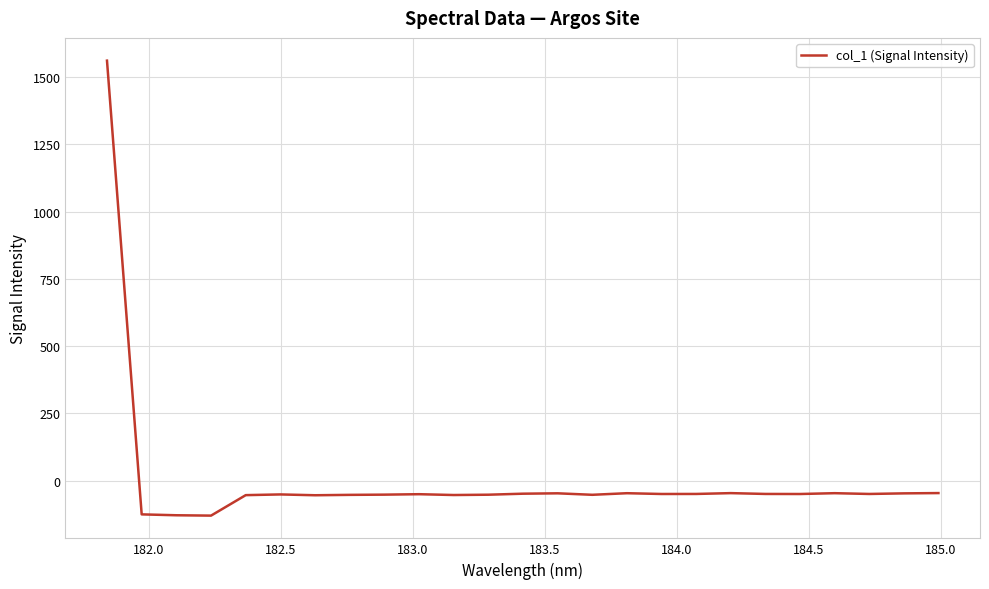

What is the maximum value shown in the chart?

1561.8